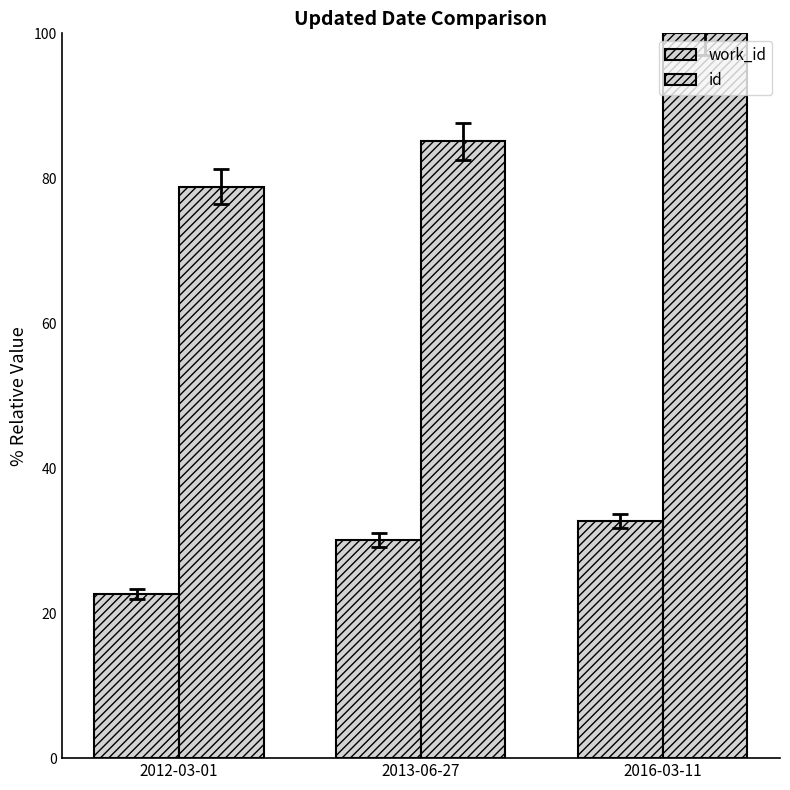

How many groups of bars are there?

3